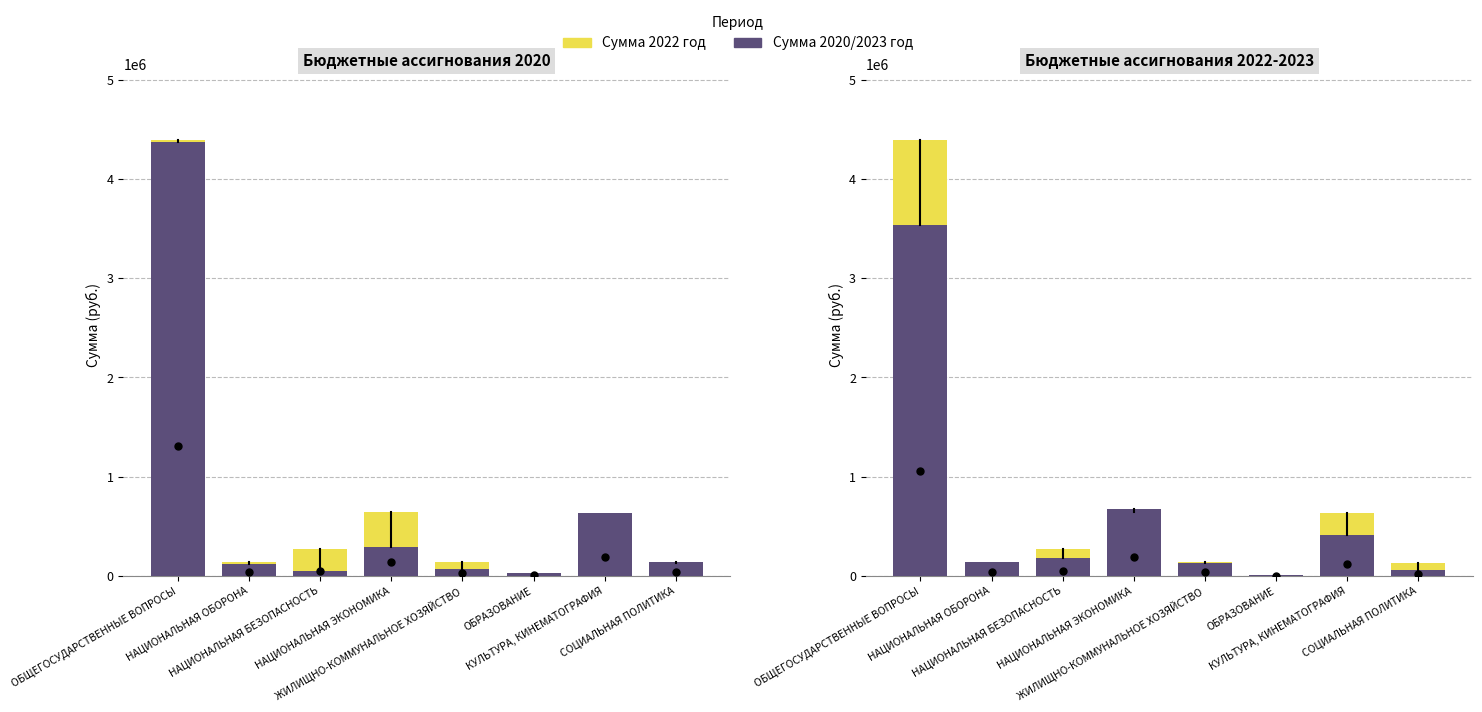

What is the spread (max minus min) of values at ЖИЛИЩНО-КОММУНАЛЬНОЕ ХОЗЯЙСТВО?

63536.0